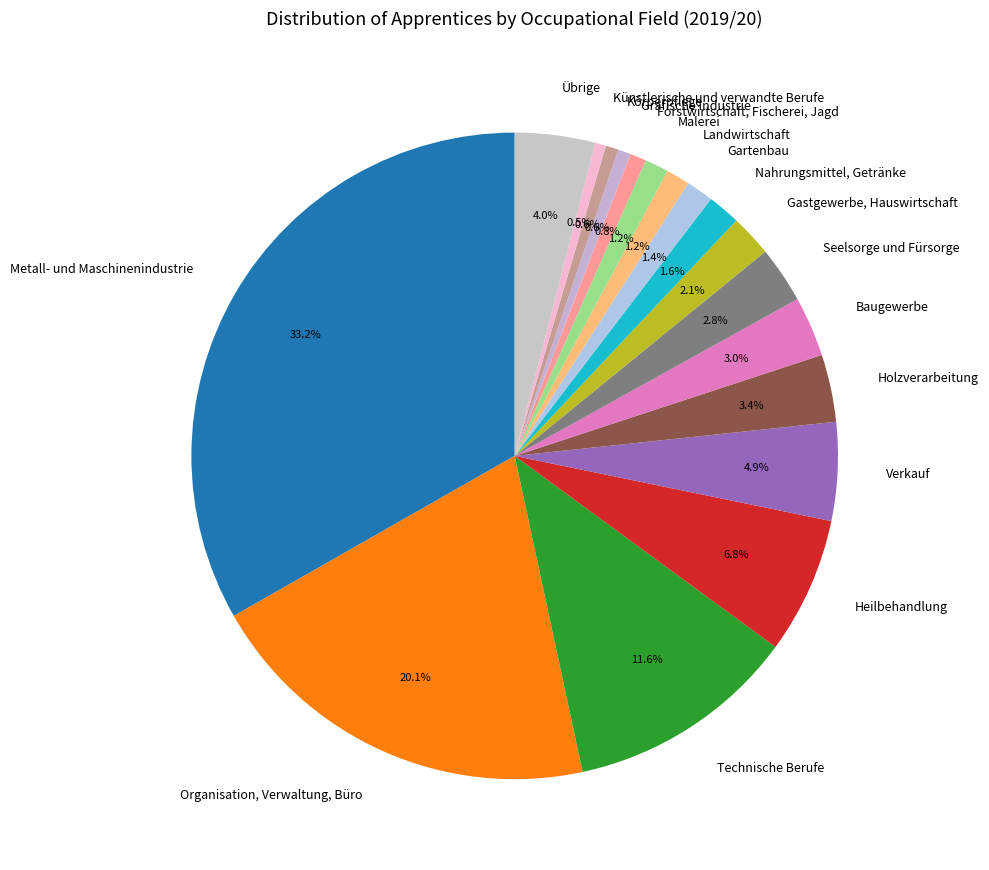

Does any single category account for the majority?

No